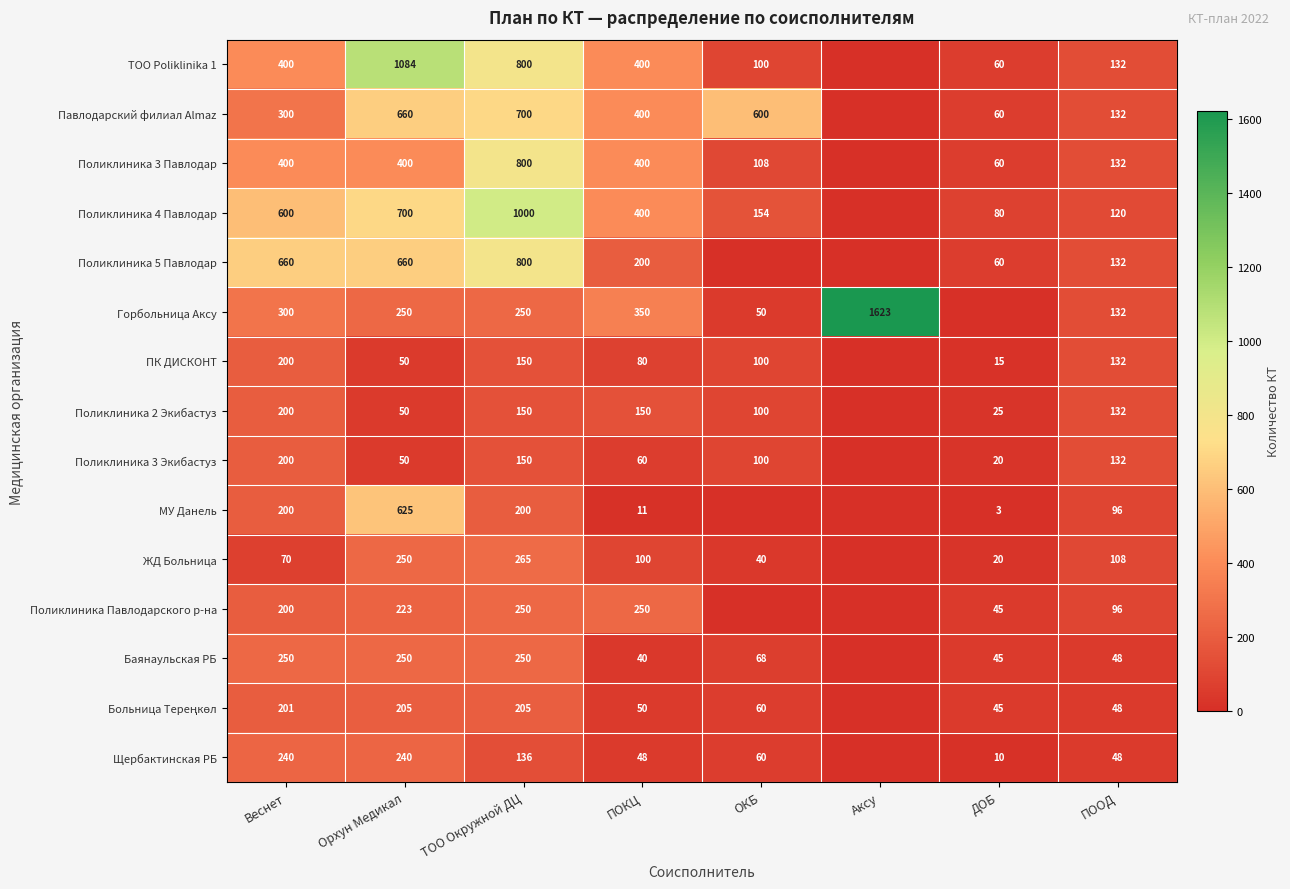

What is the total value across all series at ПООД?

1620